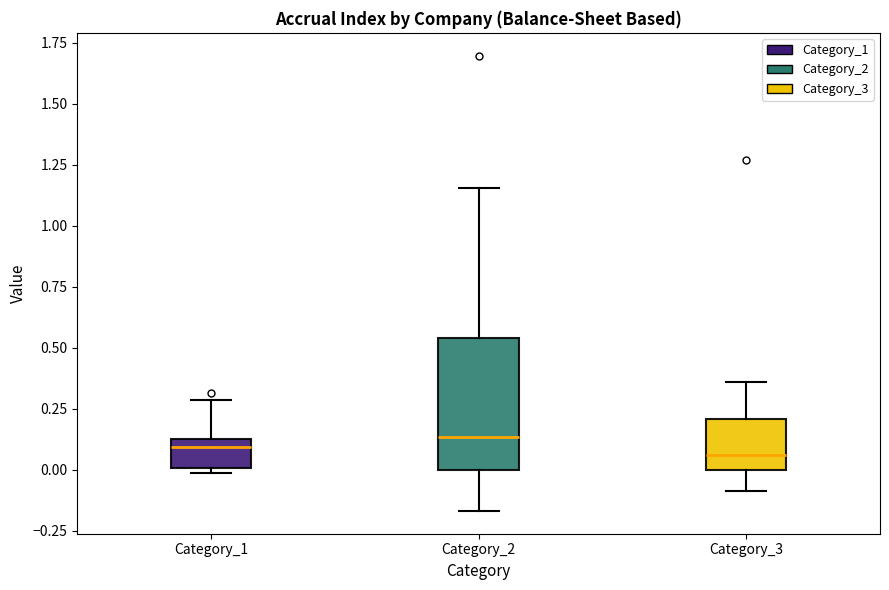

Where is the upper edge of the box for Category_1 on the y-axis? The values are not printed on the chart, so give them approximately, as read against the axis.

0.10